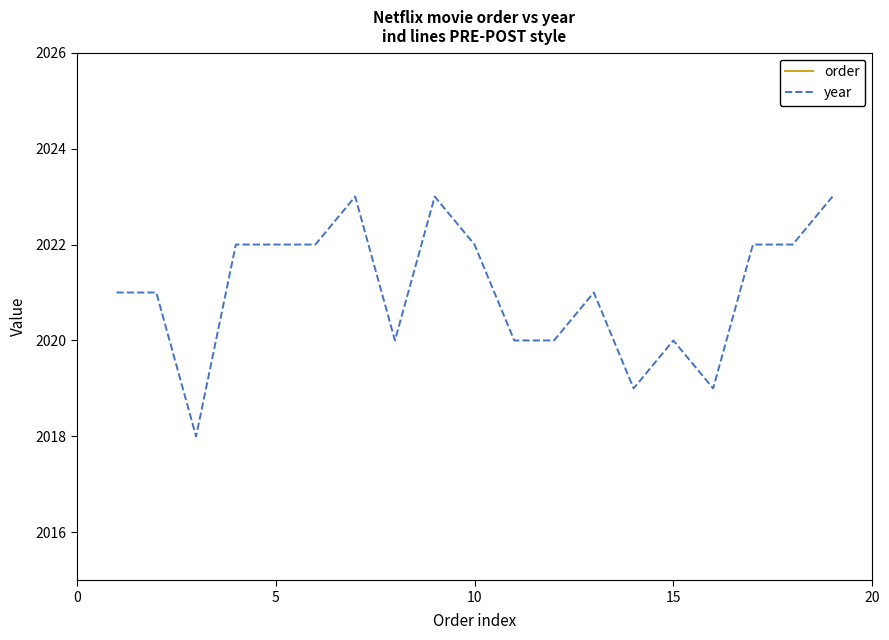

What is the minimum value for year?

2018